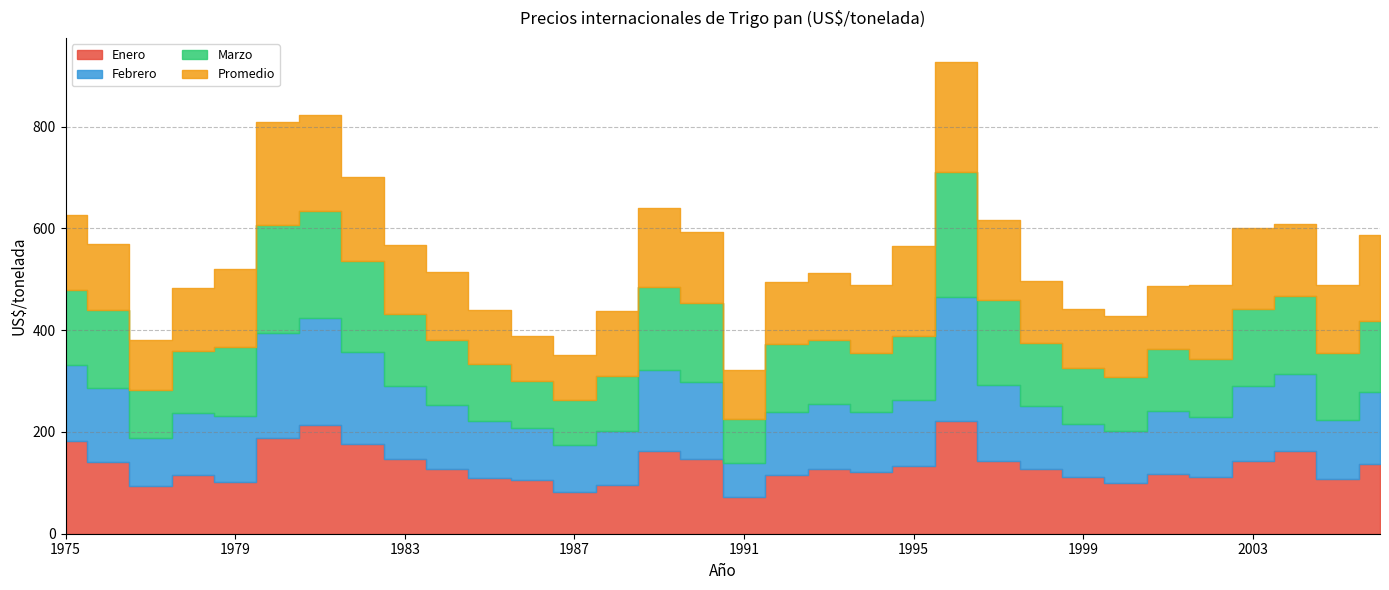

In Promedio, how many points are lower than both neighbors (excluding endpoints)?

5